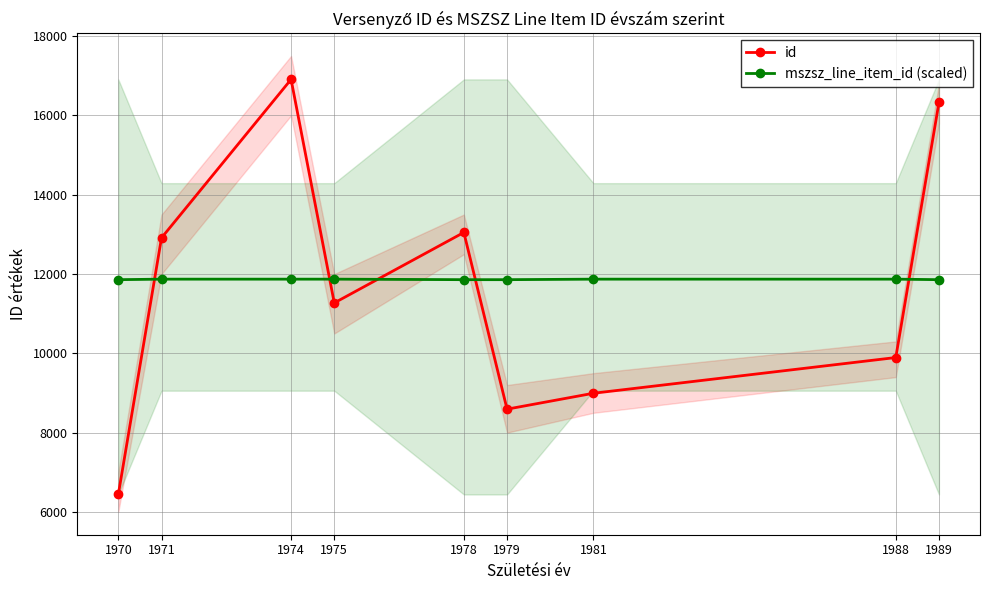

Where does the mszsz_line_item_id (scaled) series first go above 11870?

1971